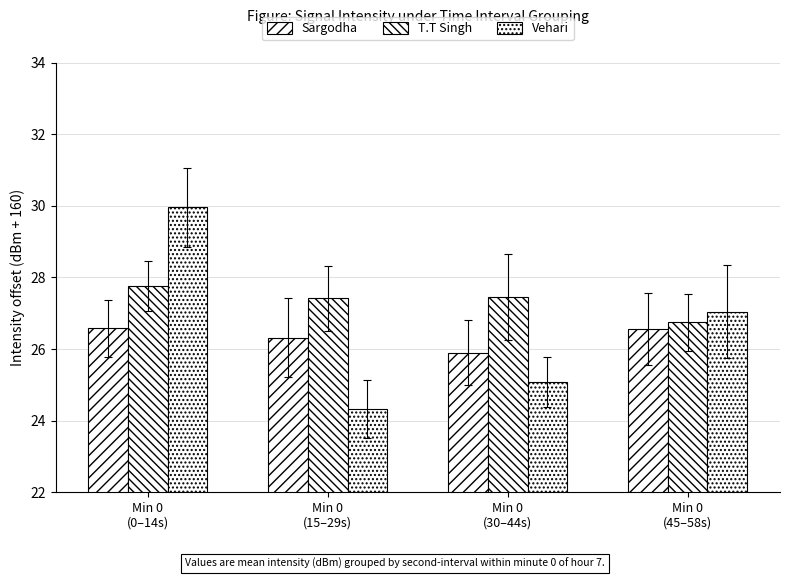

What is the difference between the second highest and second lowest values in the T.T Singh series?

0.1